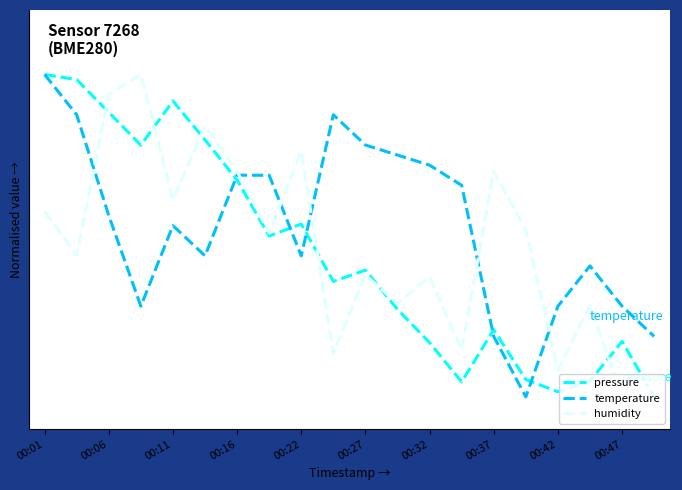

What is the value of the pressure point at the 11th from the left?

0.4